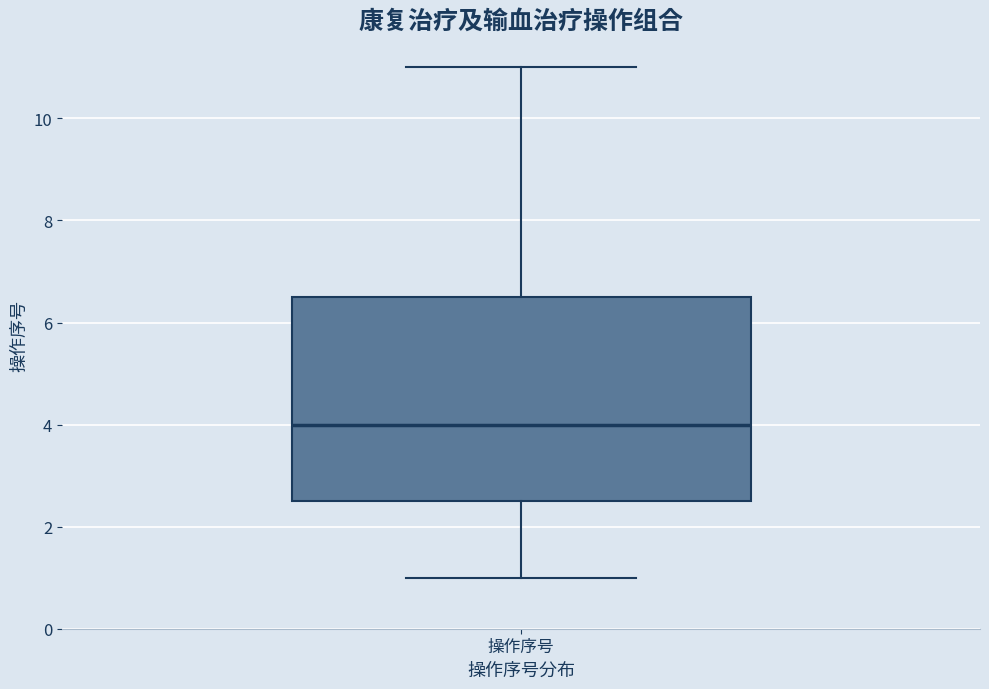

Where is the upper edge of the box for 操作序号 on the y-axis? The values are not printed on the chart, so give them approximately, as read against the axis.

6.6